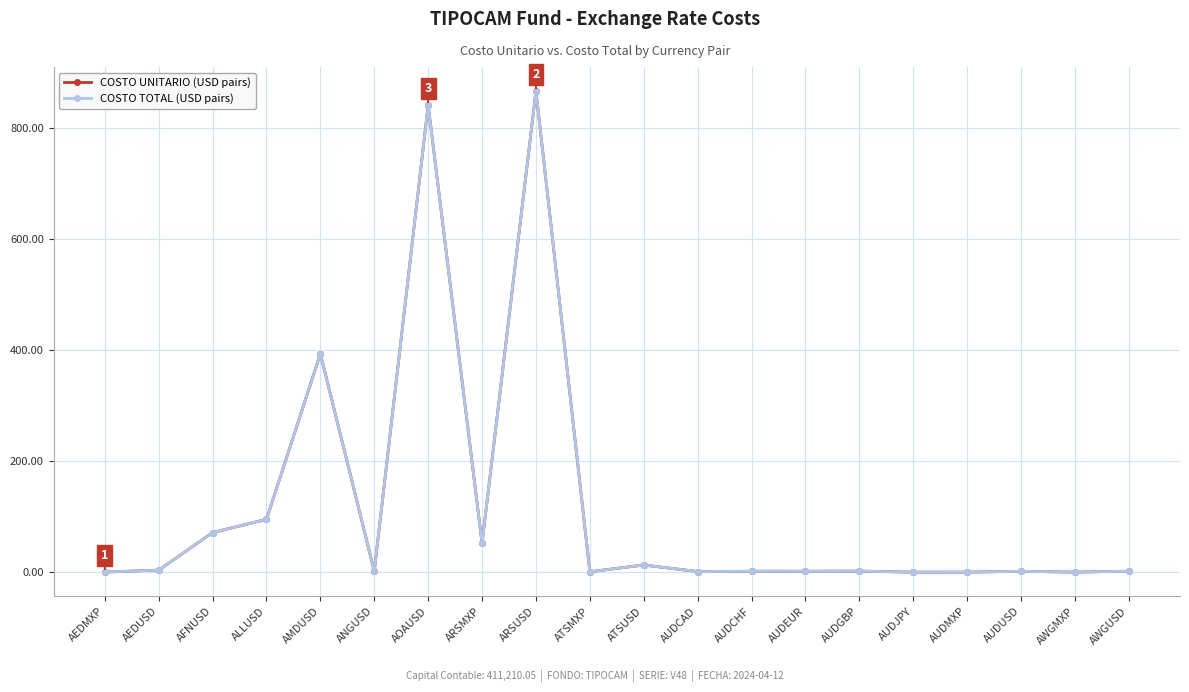

Where is the first local minimum for COSTO TOTAL (USD pairs)?

ANGUSD